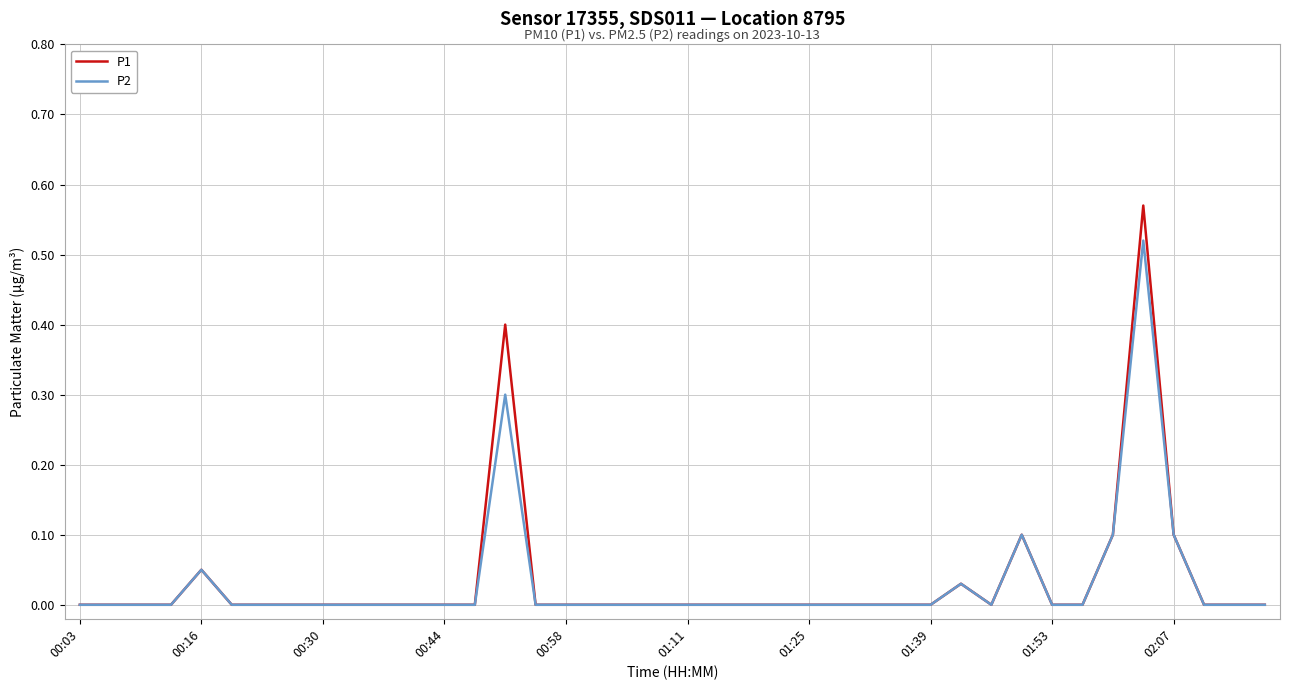

Rank the series by their maximum value, from highest to lowest.

P1, P2